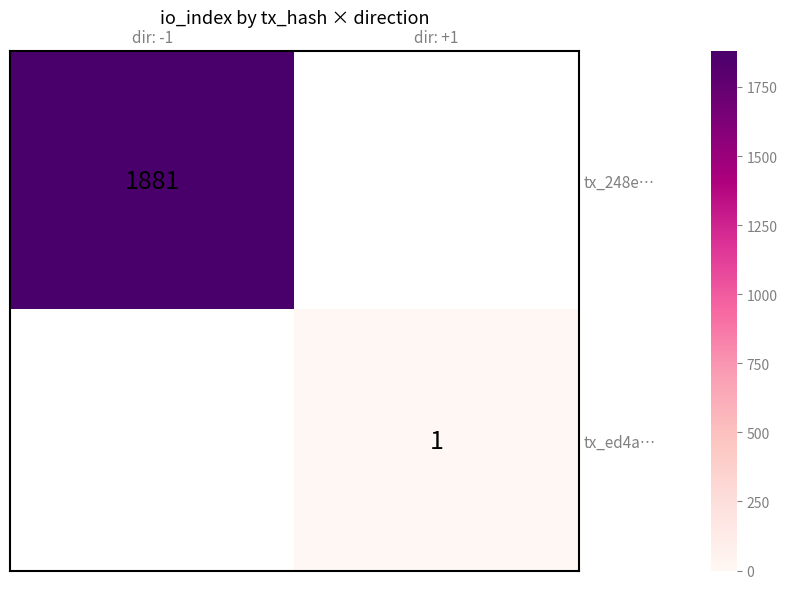

The tx_248e… series shows 3144 at dir: -1. True or false?

False